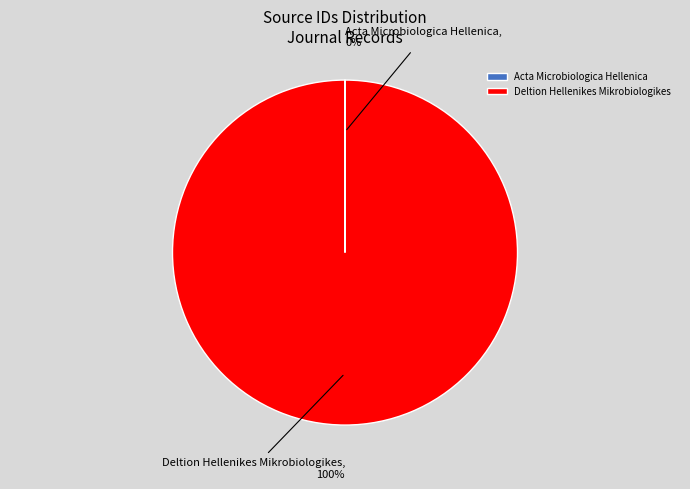

To the nearest percent, what percentage of the pie is Deltion Hellenikes Mikrobiologikes?

100%